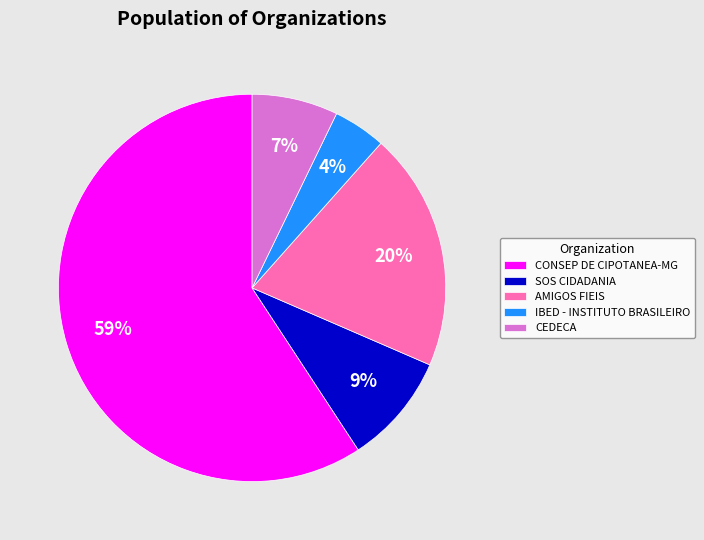

To the nearest percent, what is the average slice percentage?

20%